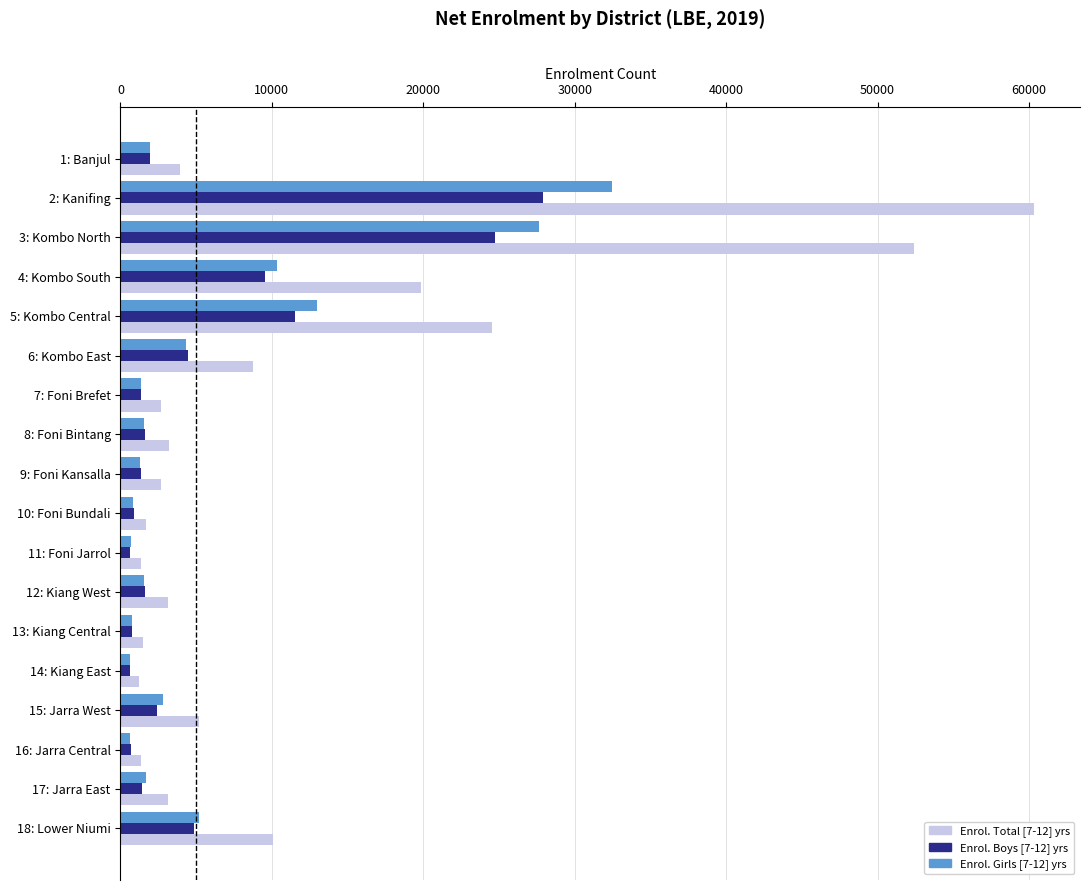

At which label is Enrol. Boys [7-12] yrs closest to 14256?

5: Kombo Central